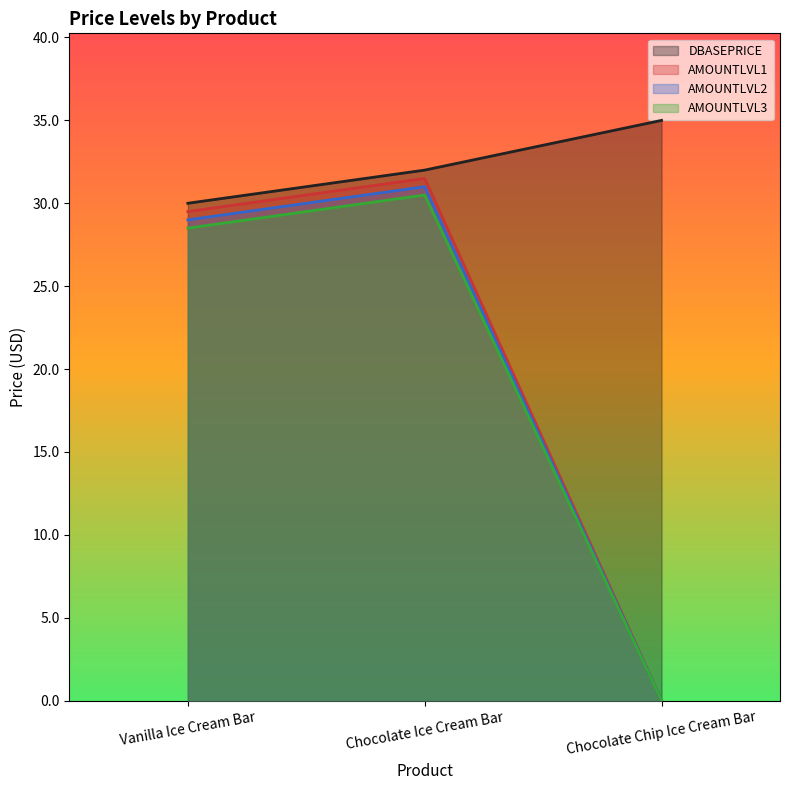

Is it true that AMOUNTLVL1 equals 29.5 at Vanilla Ice Cream Bar?

True